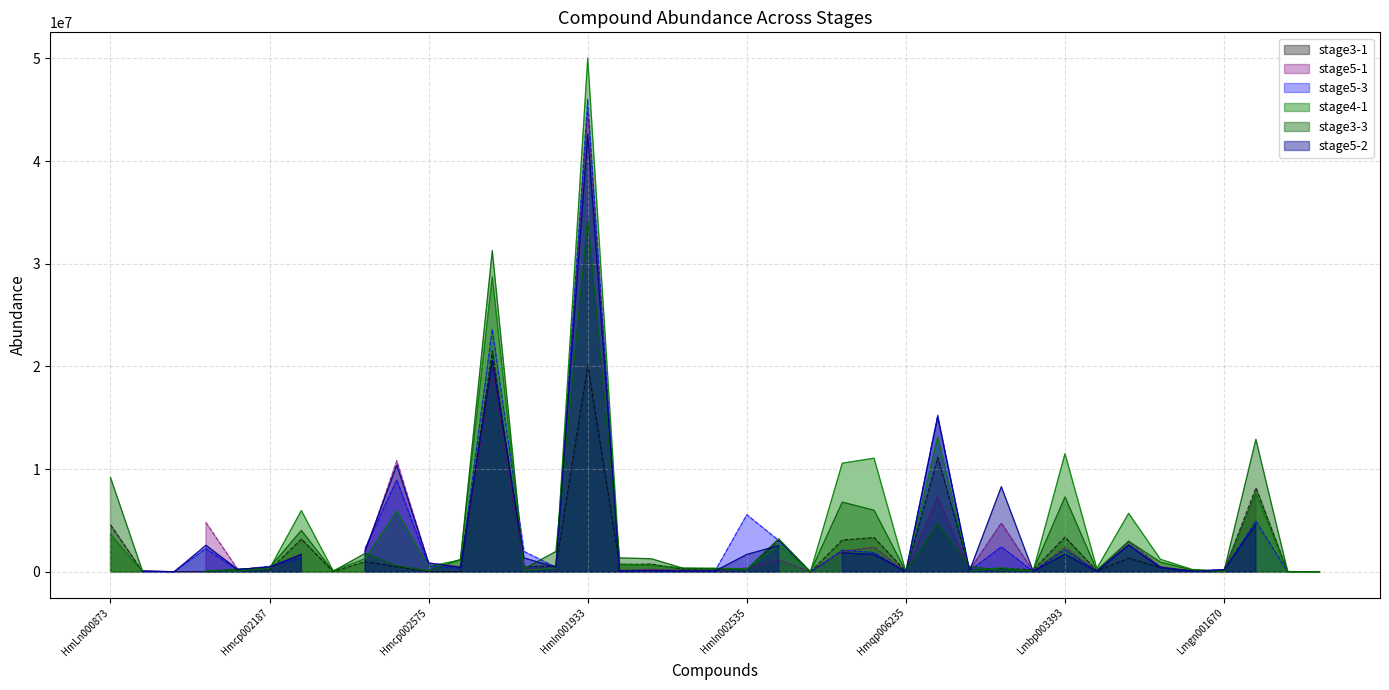

At how many categories does at least one series exceed 25242987?

2